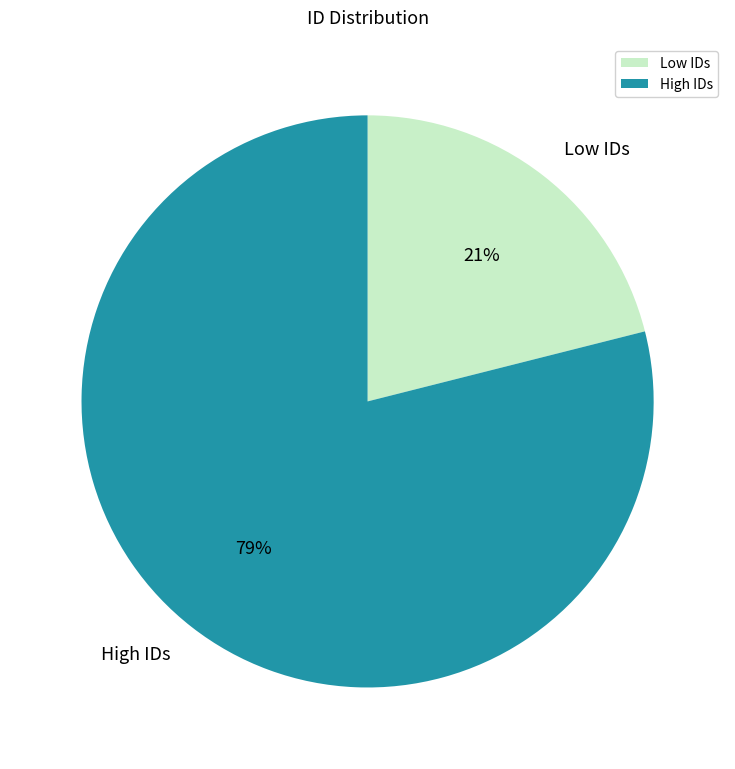

True or false: High IDs accounts for 79% of the total.

True